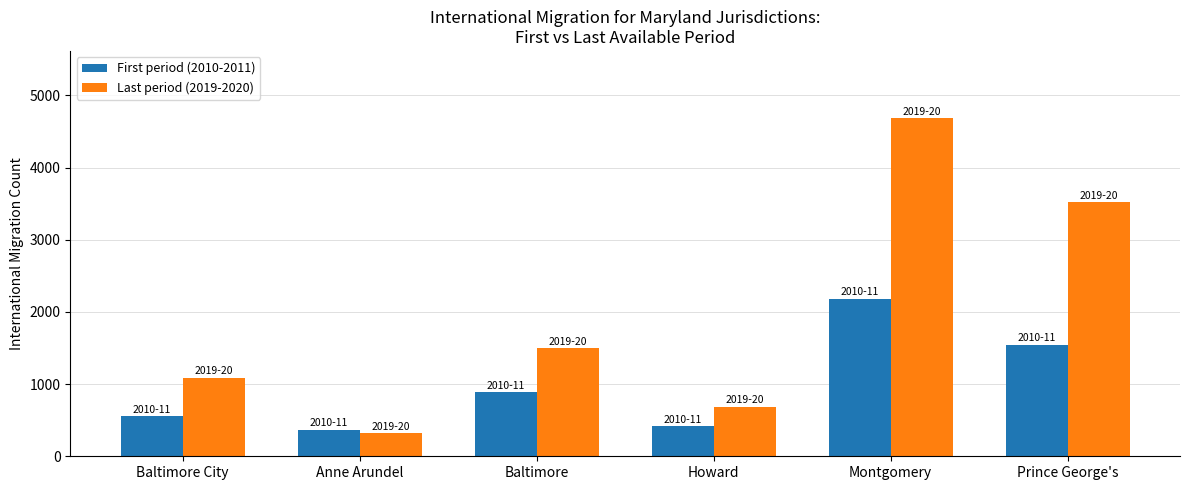

List the labels in order of First period (2010-2011) value, smallest first.

Anne Arundel, Howard, Baltimore City, Baltimore, Prince George's, Montgomery